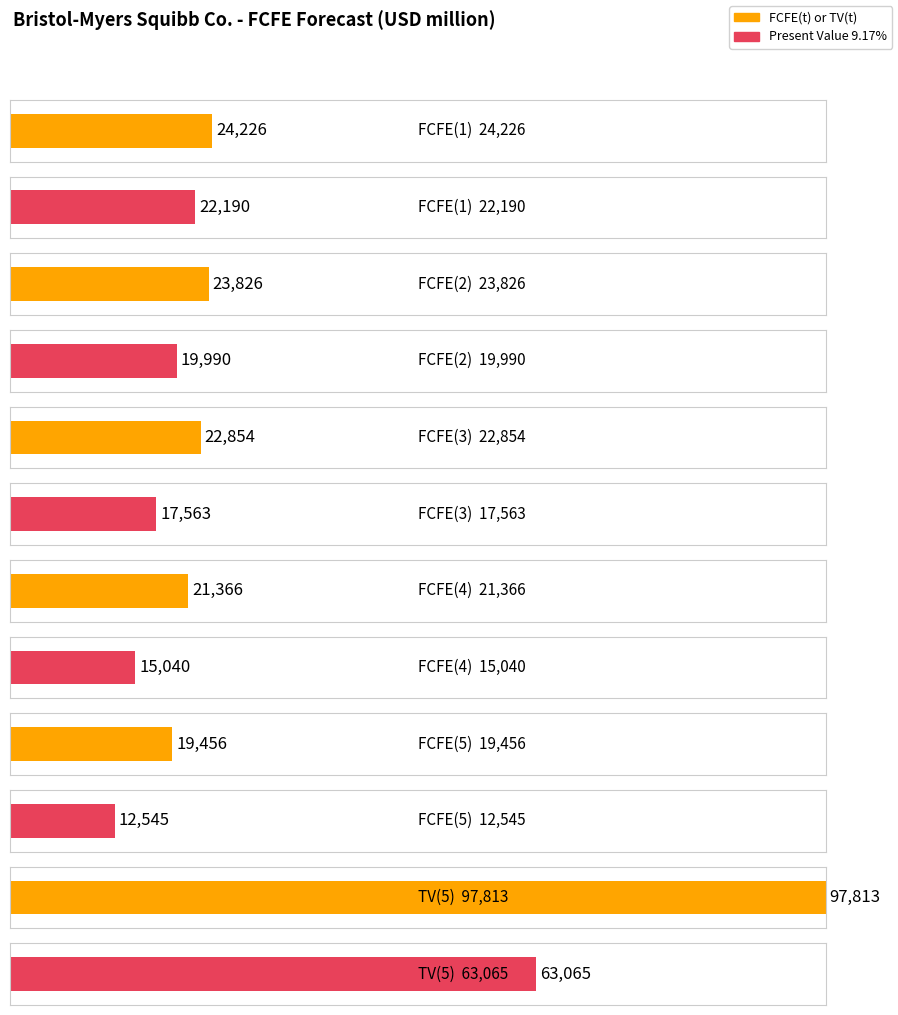

What is the label of the 2nd bar from the right?

FCFE(5)